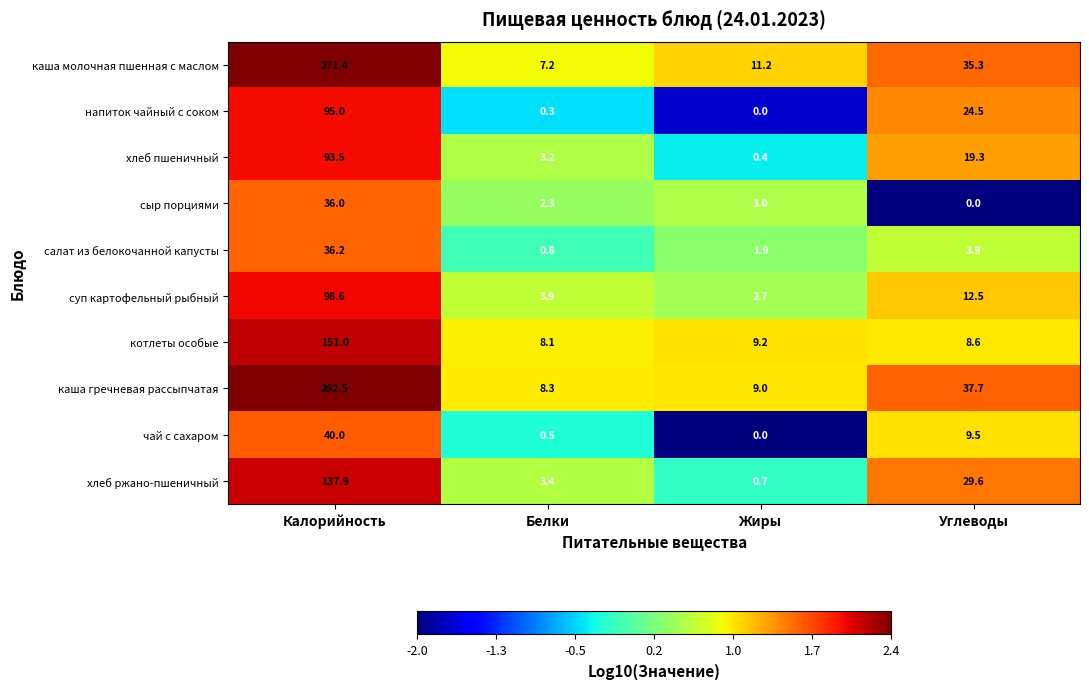

At Калорийность, list the series in order from smallest to largest.

сыр порциями, салат из белокочанной капусты, чай с сахаром, хлеб пшеничный, напиток чайный с соком, суп картофельный рыбный, хлеб ржано-пшеничный, котлеты особые, каша гречневая рассыпчатая, каша молочная пшенная с маслом